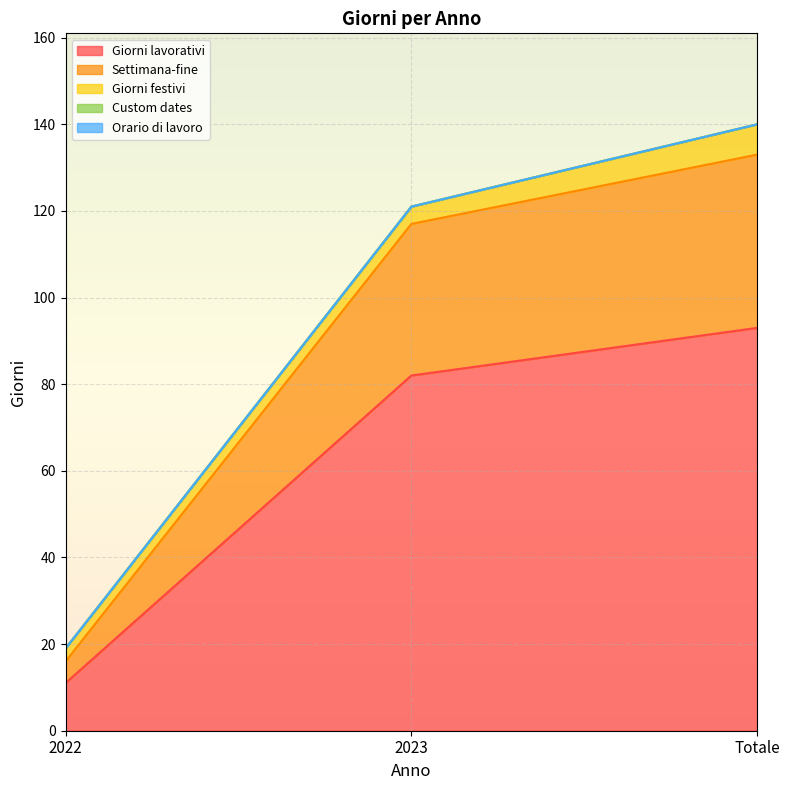

How many distinct data groups are displayed?

5